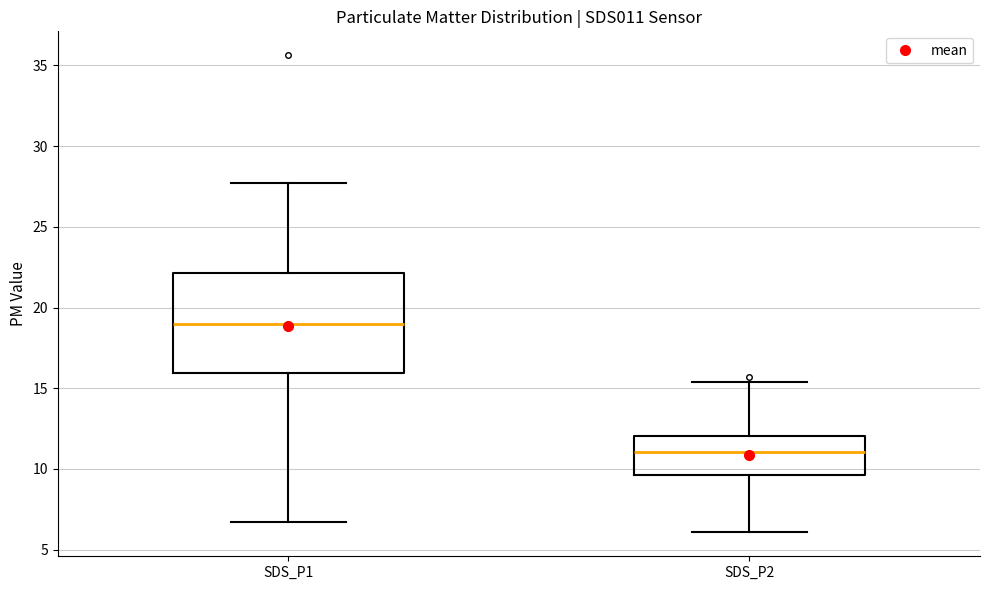

Which box's median line is the lowest?

SDS_P2